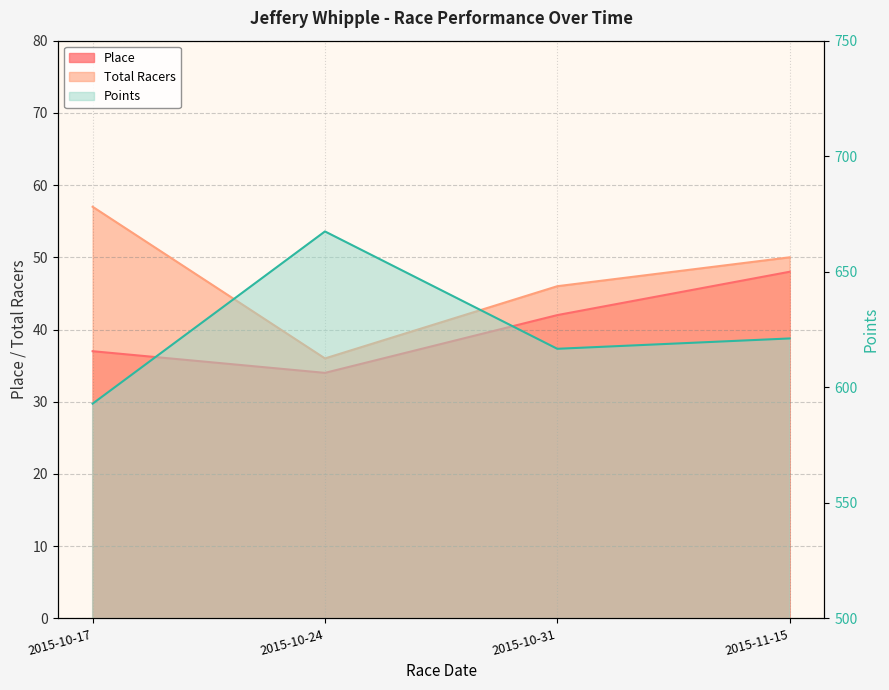

How many lines are shown in the chart?

3